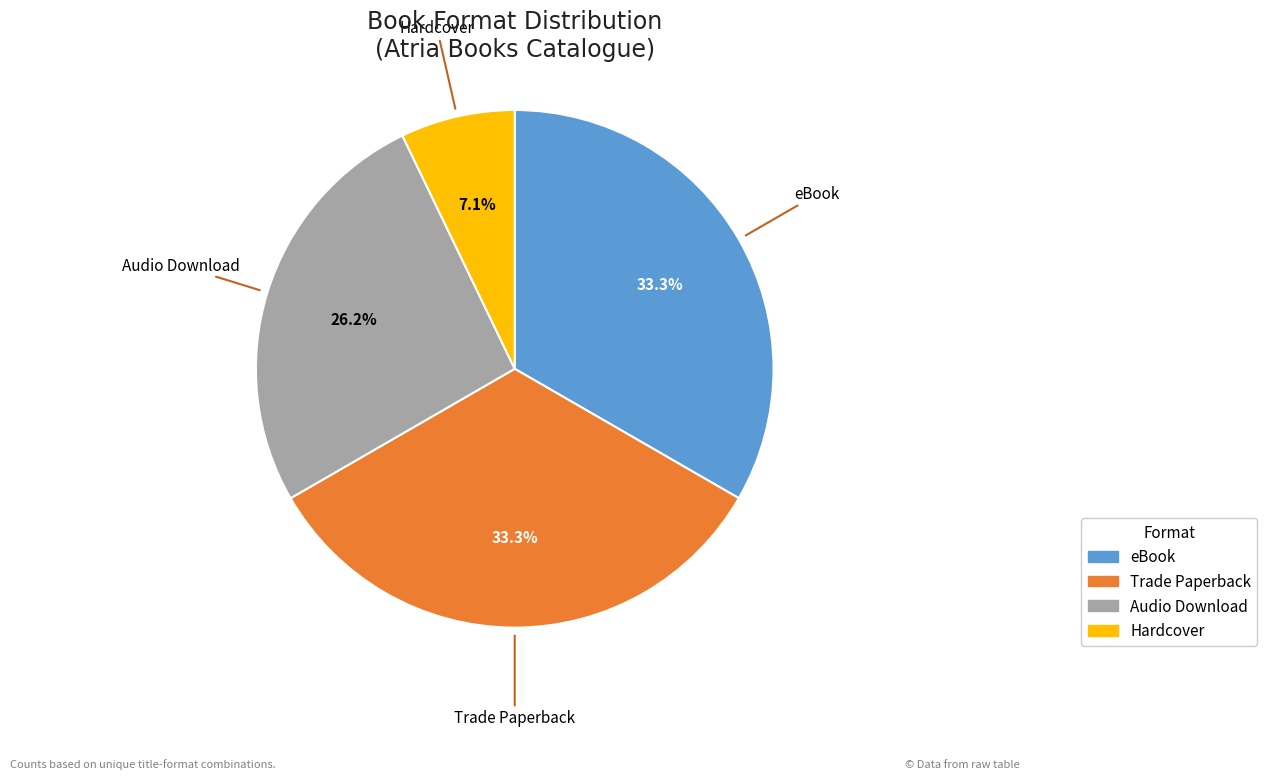

To the nearest percent, what is the combined percentage of eBook and Trade Paperback?

67%